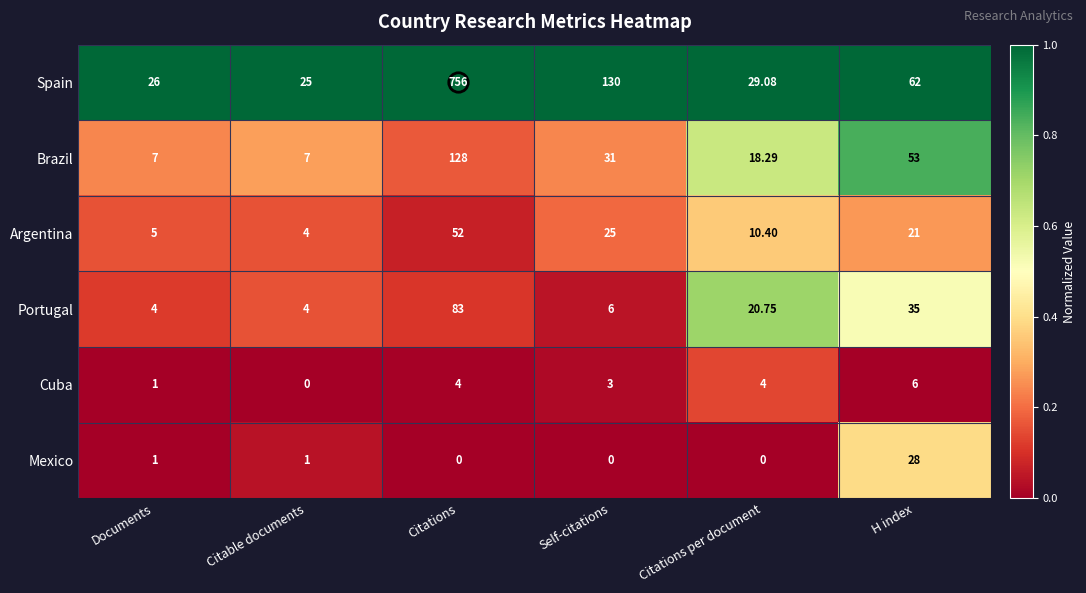

Which series has the largest range (max minus min)?

Spain